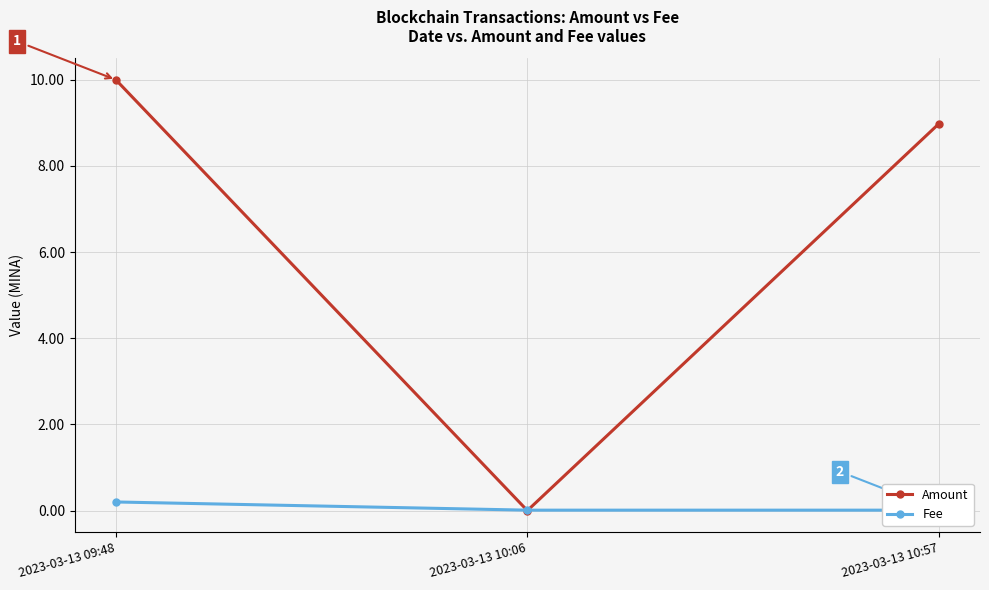

Rank the series by their average value, from lowest to highest.

Fee, Amount